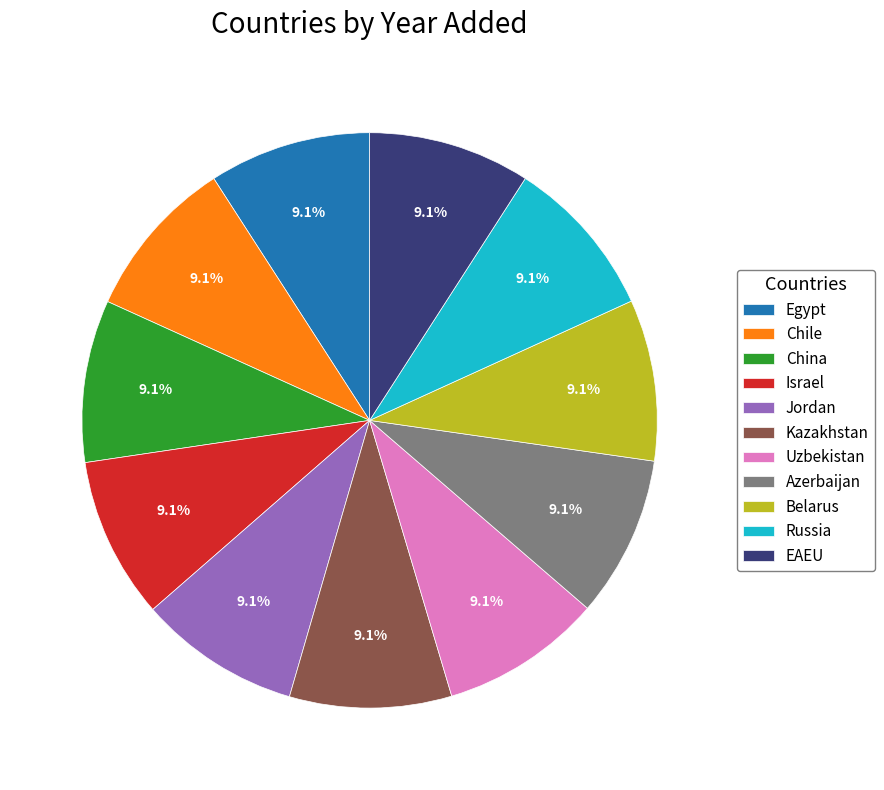

The Belarus slice represents 1% of the pie. True or false?

False